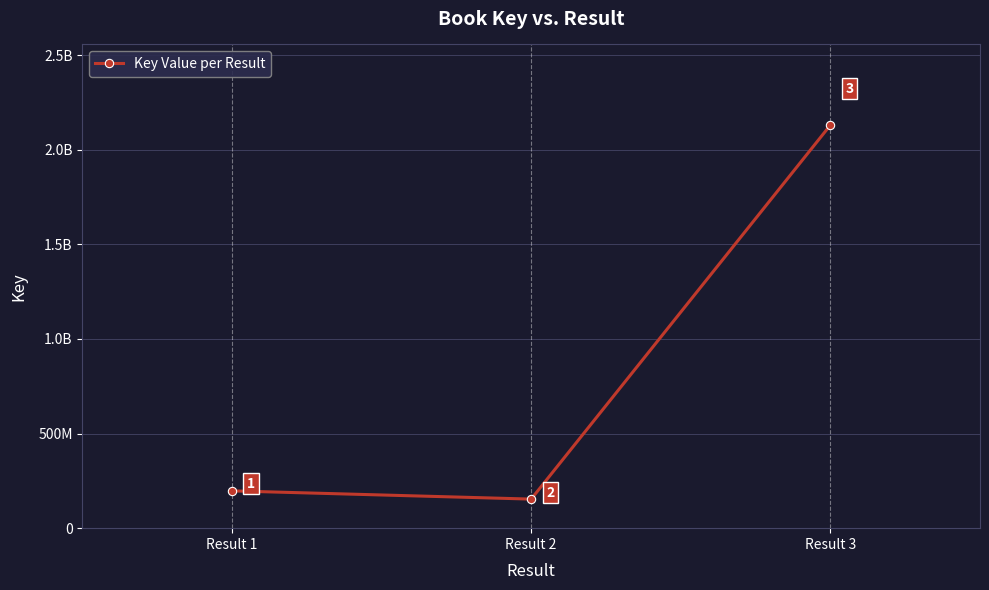

Rank the categories by value from highest to lowest.

Result 3, Result 1, Result 2